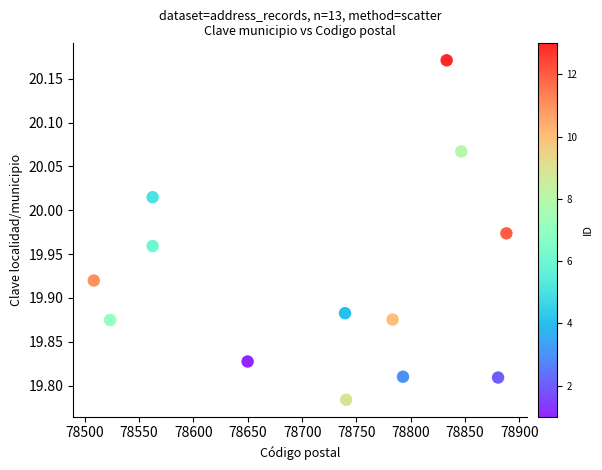

What is the range of X values (max minus min)?

379.7